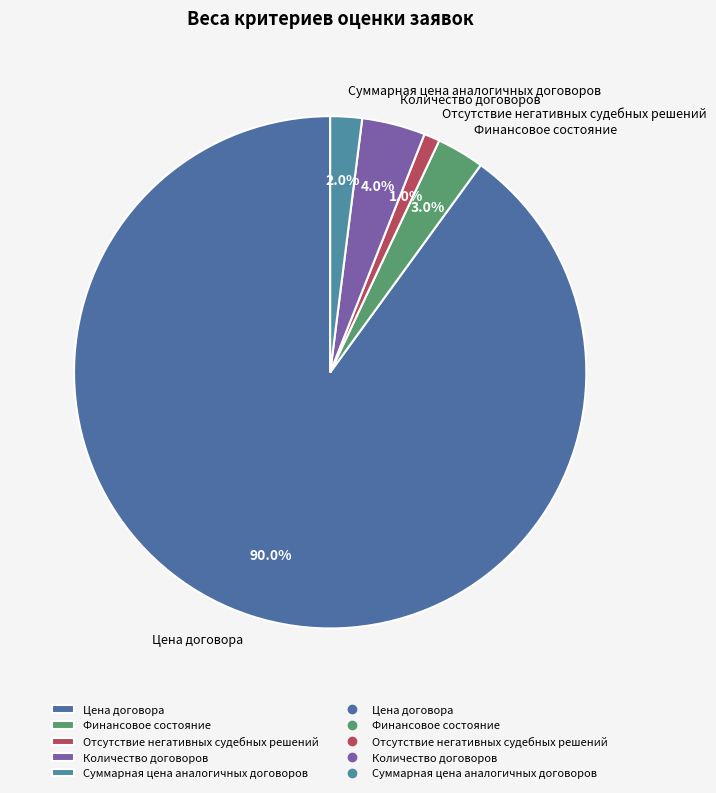

Which slice is the largest?

Цена договора